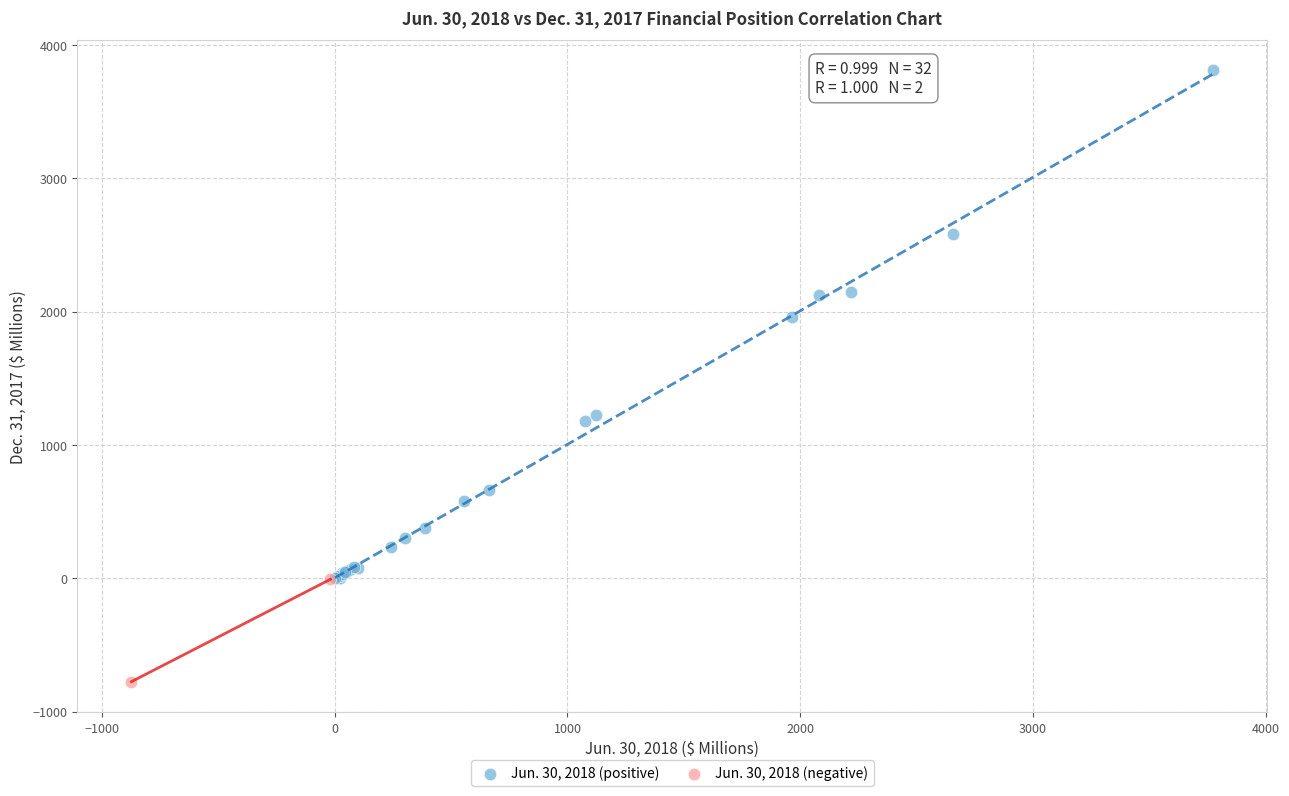

Which series contains the lowest Y value?

Jun. 30, 2018 (negative)